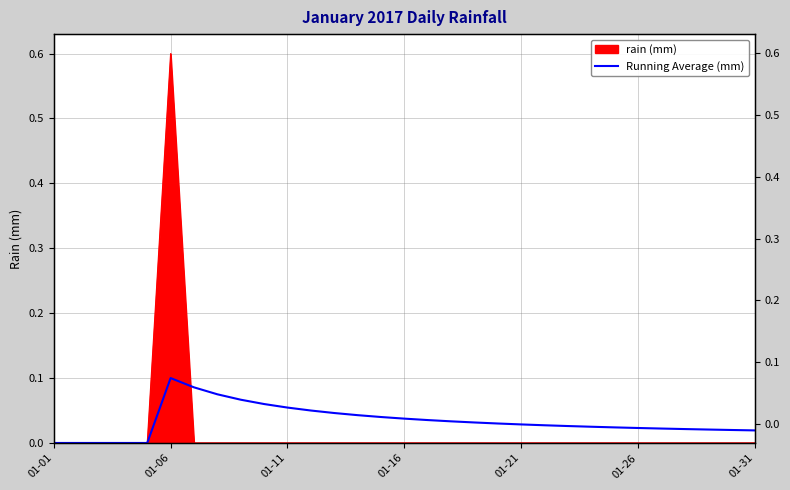

True or false: the data has more than 2 interior local peaks.

False